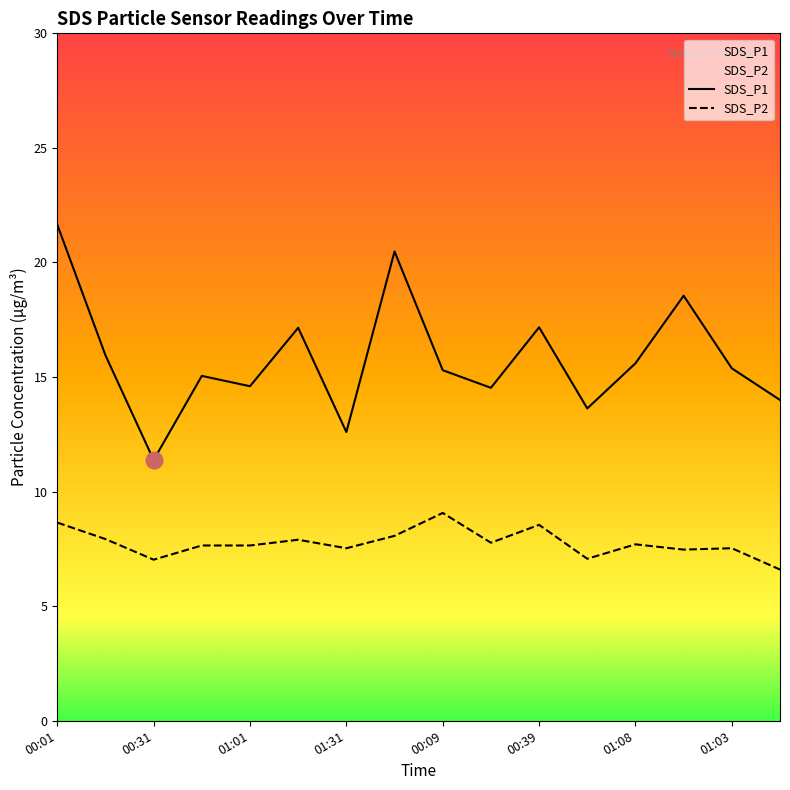

What is the difference between the maximum and minimum values in the SDS_P1 series?

10.3